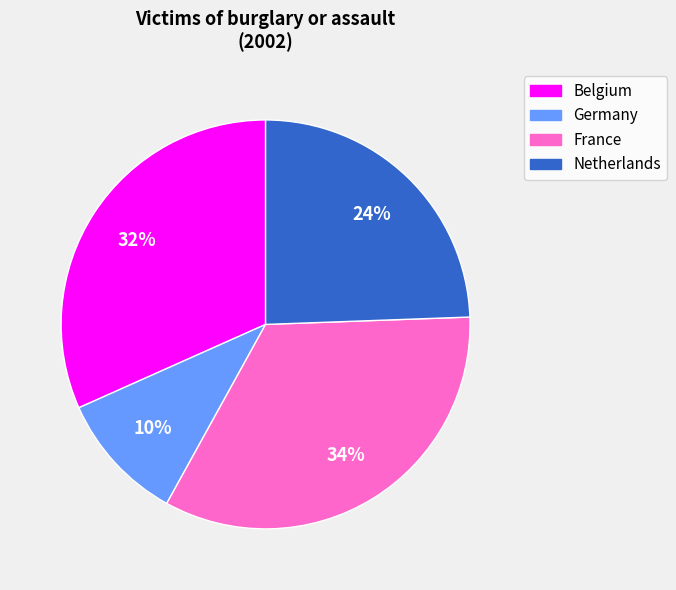

To the nearest percent, what portion does Netherlands represent?

24%